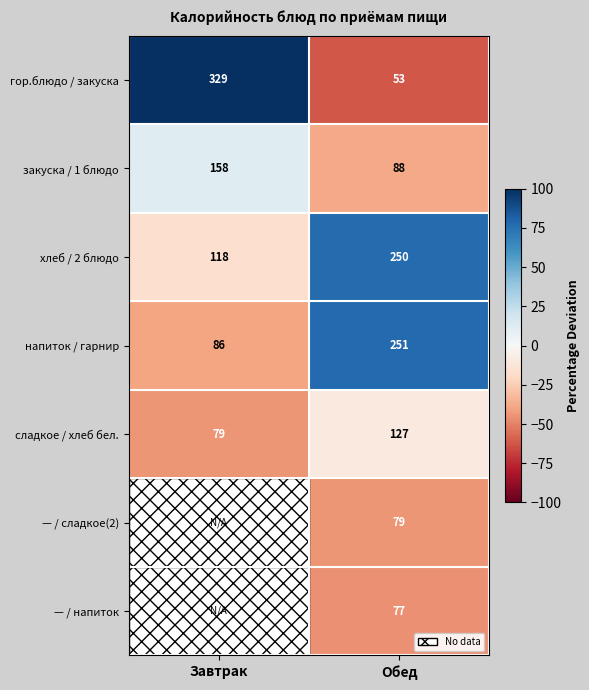

Between Завтрак and Обед, which is larger?

Завтрак